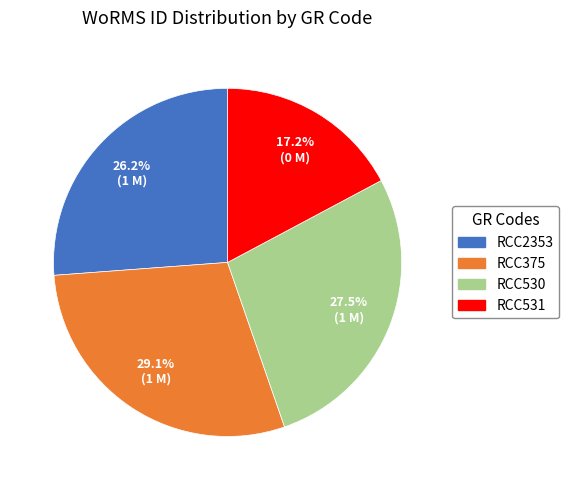

What is the largest slice in the pie chart?

RCC375